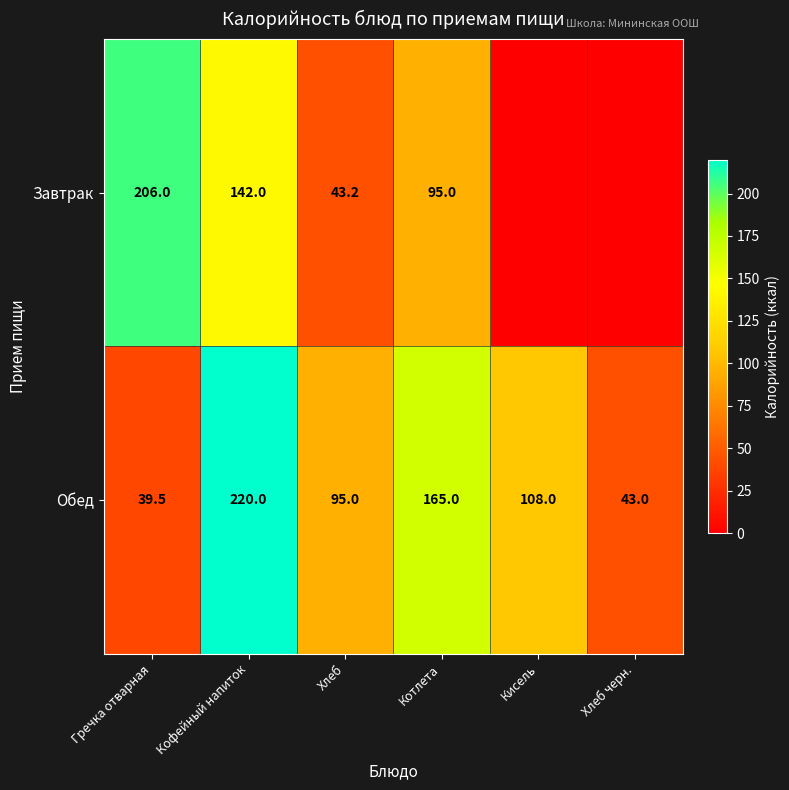

Is it true that Обед equals 95.0 at Хлеб?

True